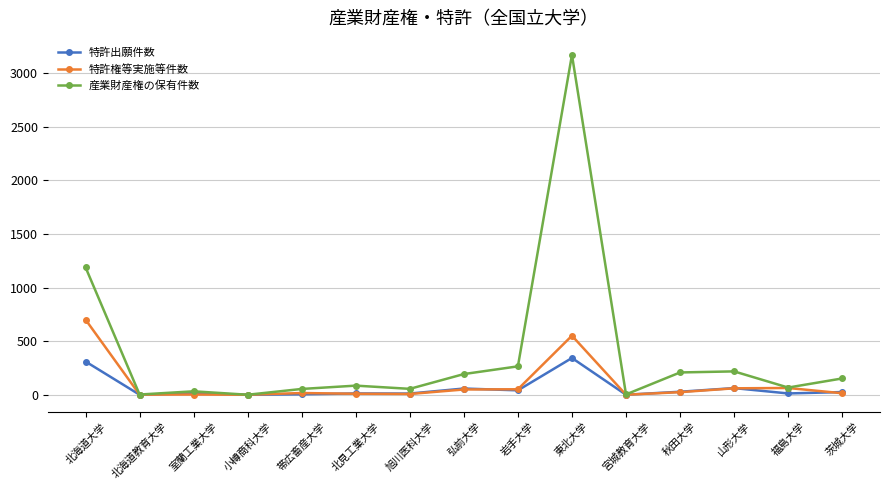

Is the value of 特許出願件数 at 室蘭工業大学 greater than the value of 特許権等実施等件数 at 北海道大学?

No